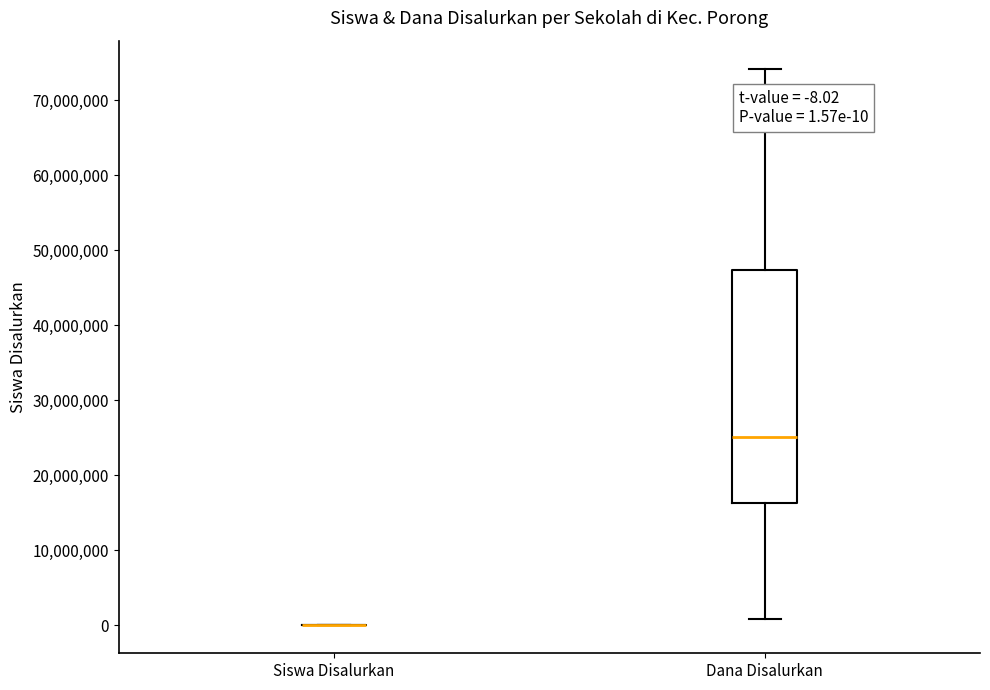

Comparing the boxes themselves (not the whiskers), which one is the tallest?

Dana Disalurkan